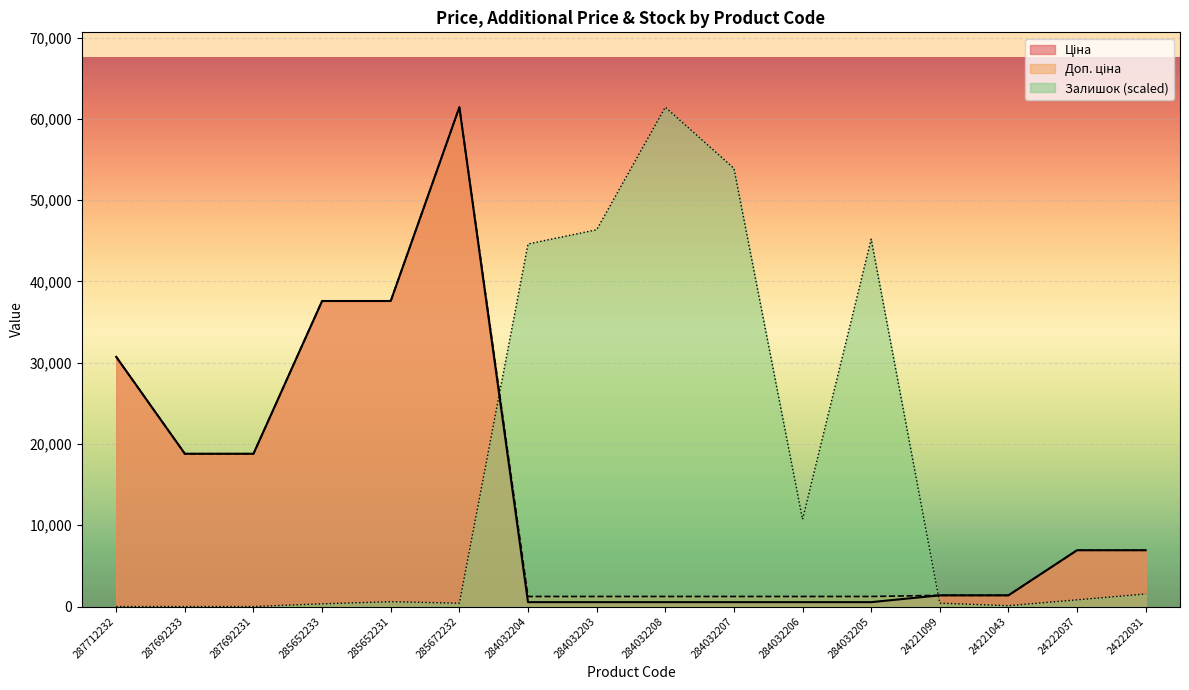

Is it true that Ціна equals 539.0 at 284032203?

True